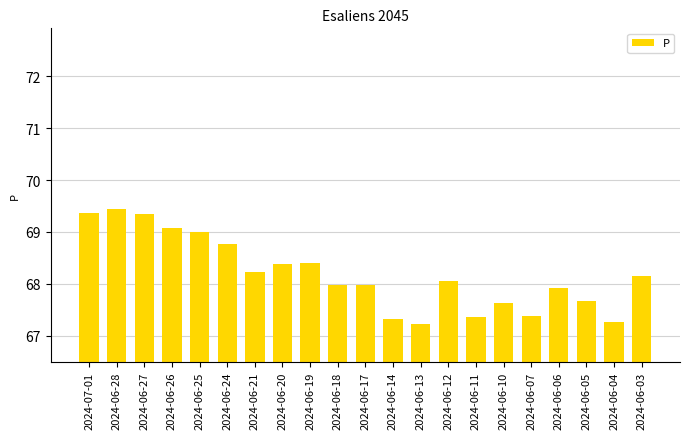

How many series are shown in this chart?

1